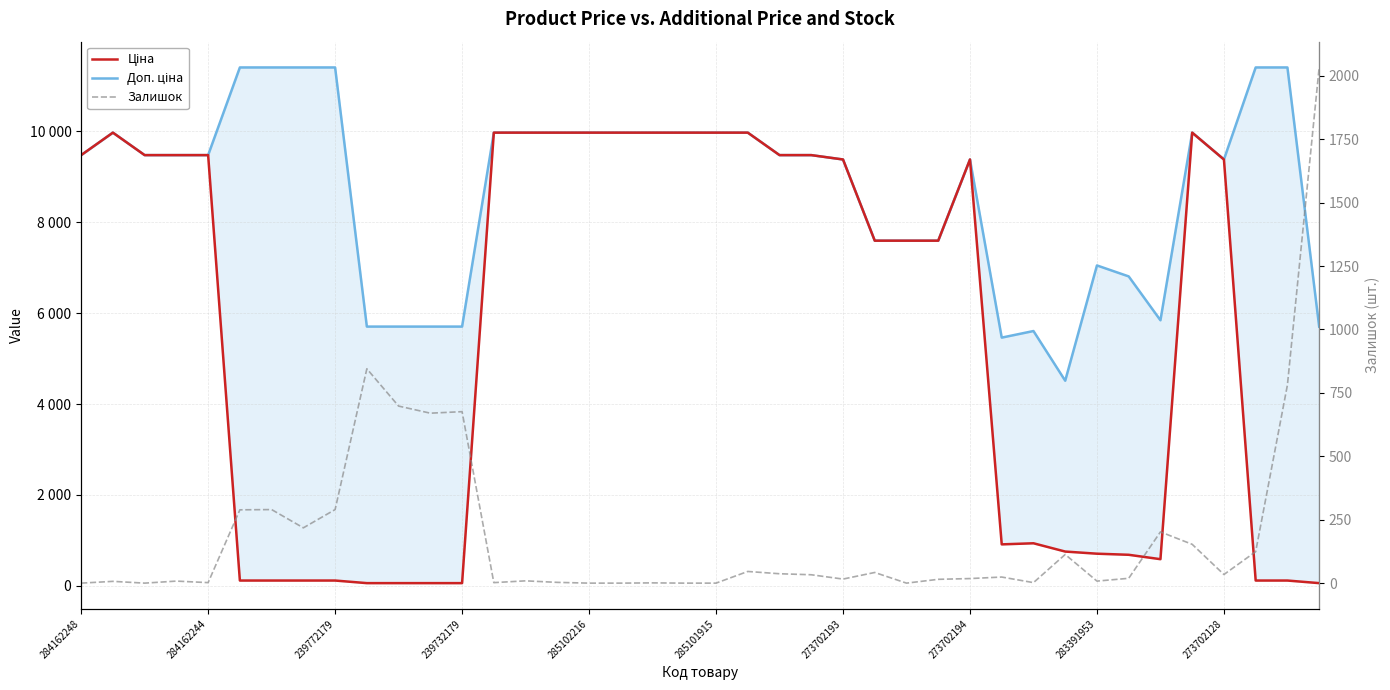

List the series in order of their peak value, lowest first.

Залишок, Ціна, Доп. ціна